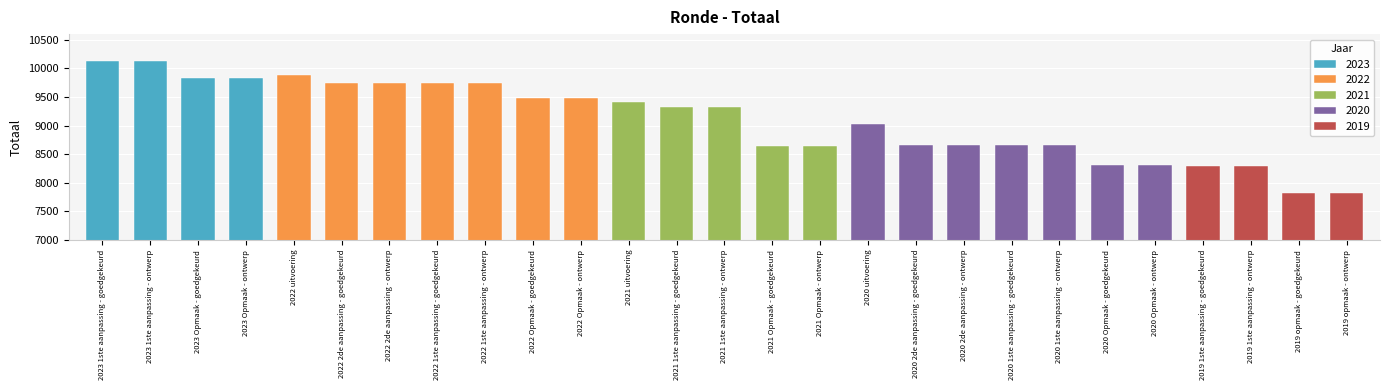

Which has a higher value, 2023 Opmaak - ontwerp or 2022 2de aanpassing - ontwerp?

2023 Opmaak - ontwerp